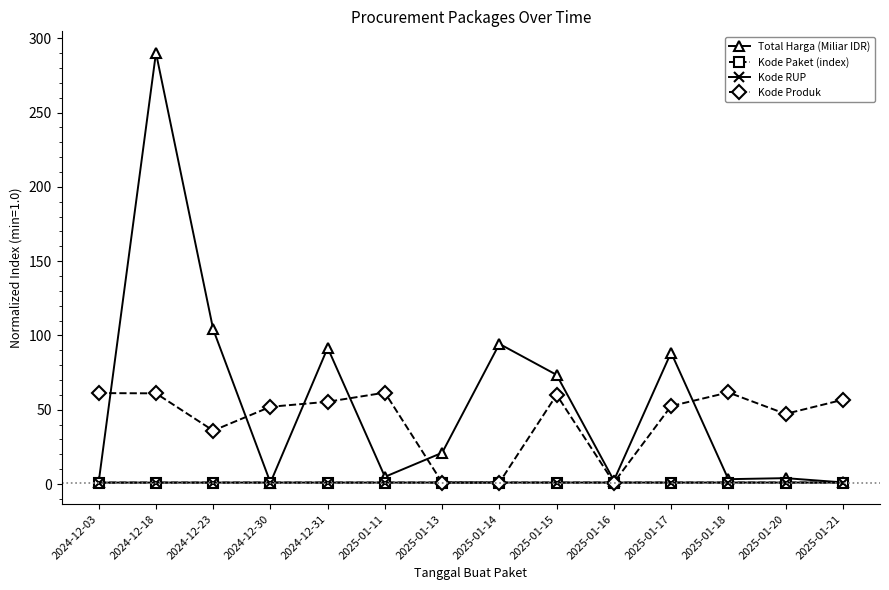

Read the Kode RUP value at 2025-01-17.

1.0